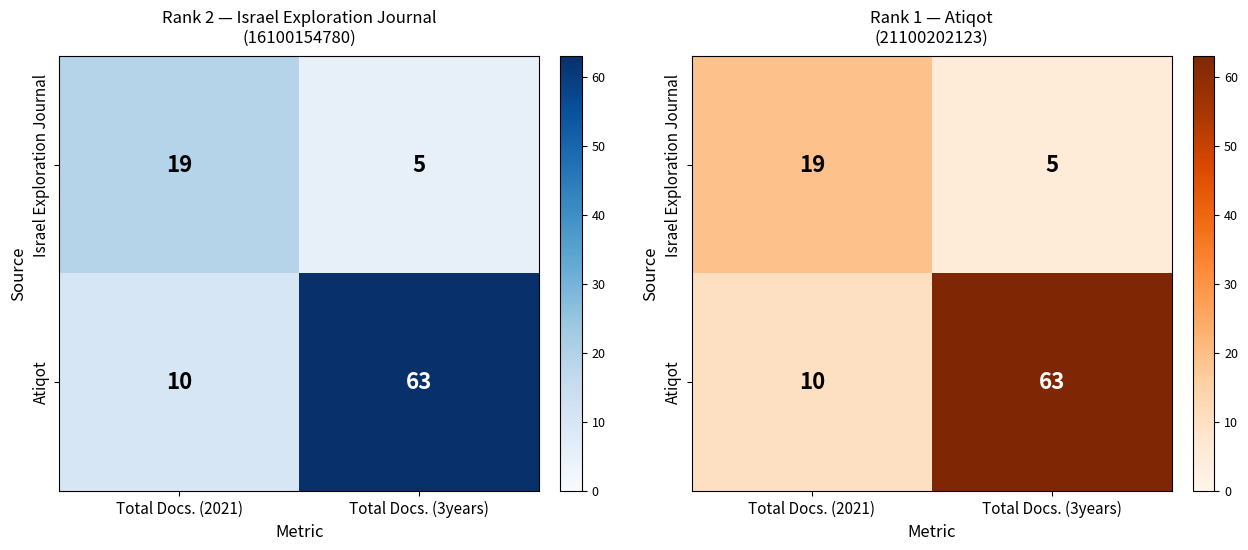

How many series are shown in this chart?

2